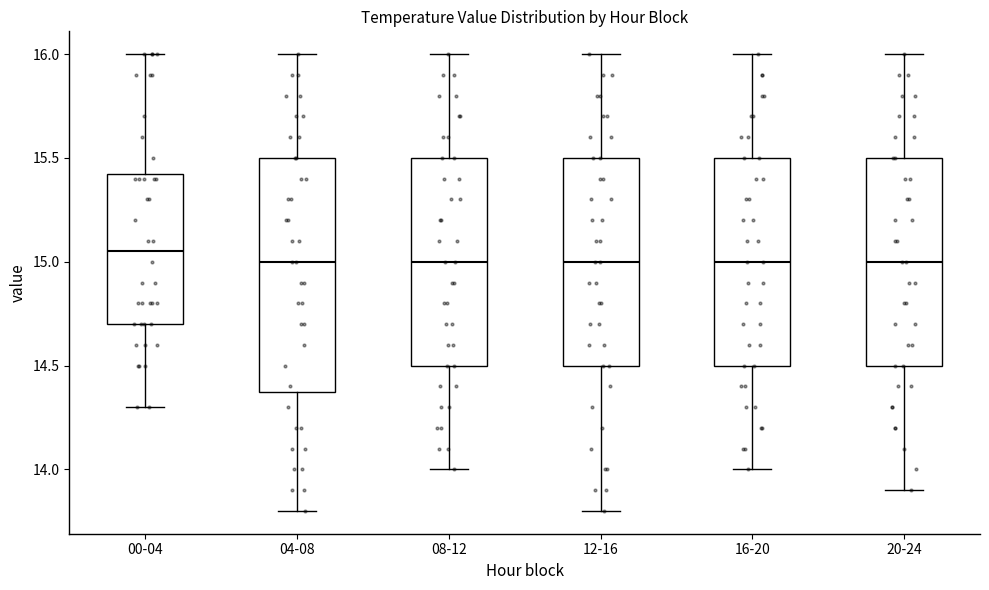

Which box has the highest median line?

00-04